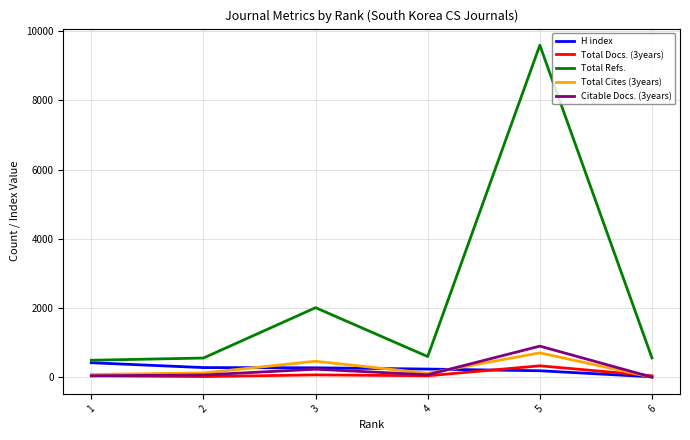

True or false: Total Refs. and Citable Docs. (3years) intersect in this chart.

False